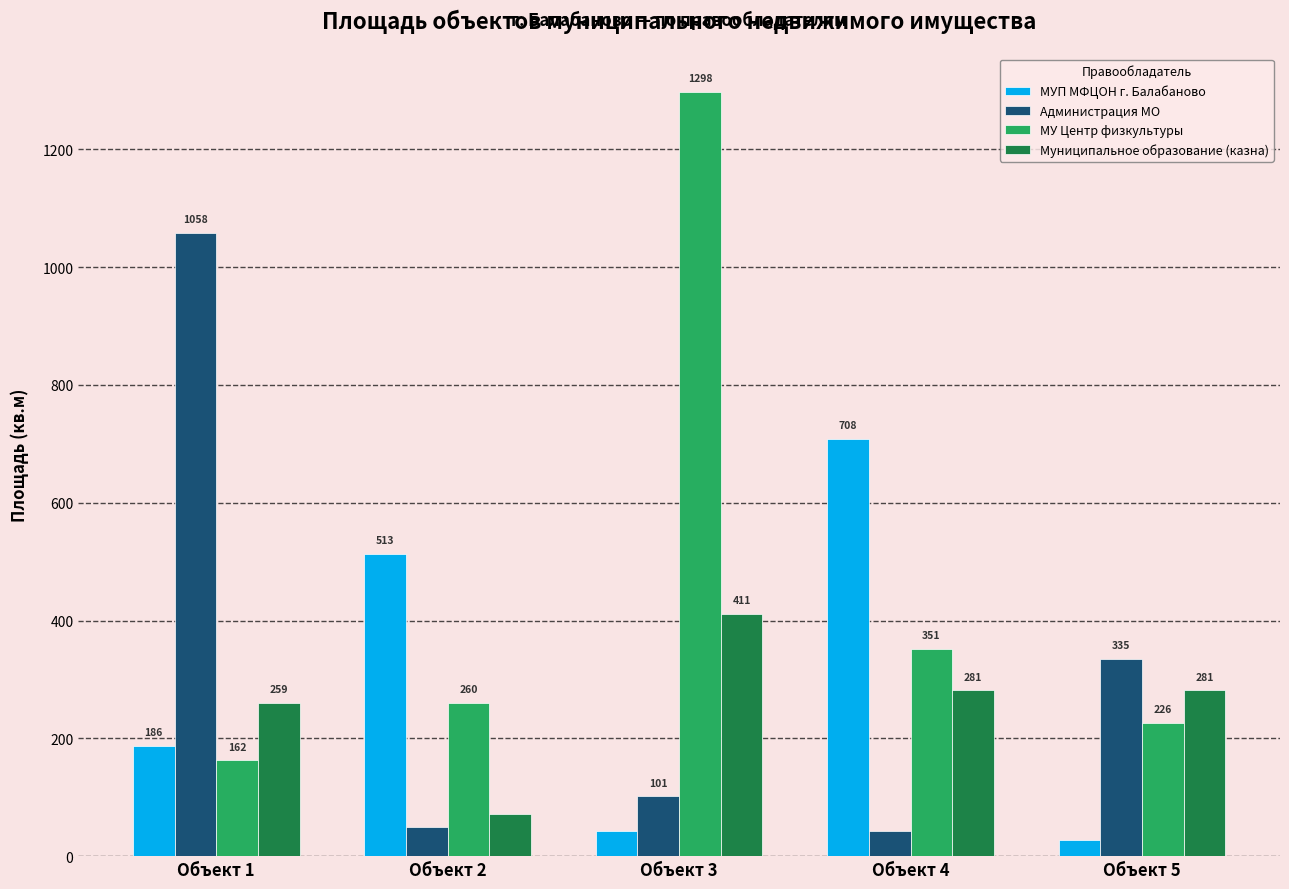

True or false: МУП МФЦОН г. Балабаново has a value of 330.1 at Объект 4.

False